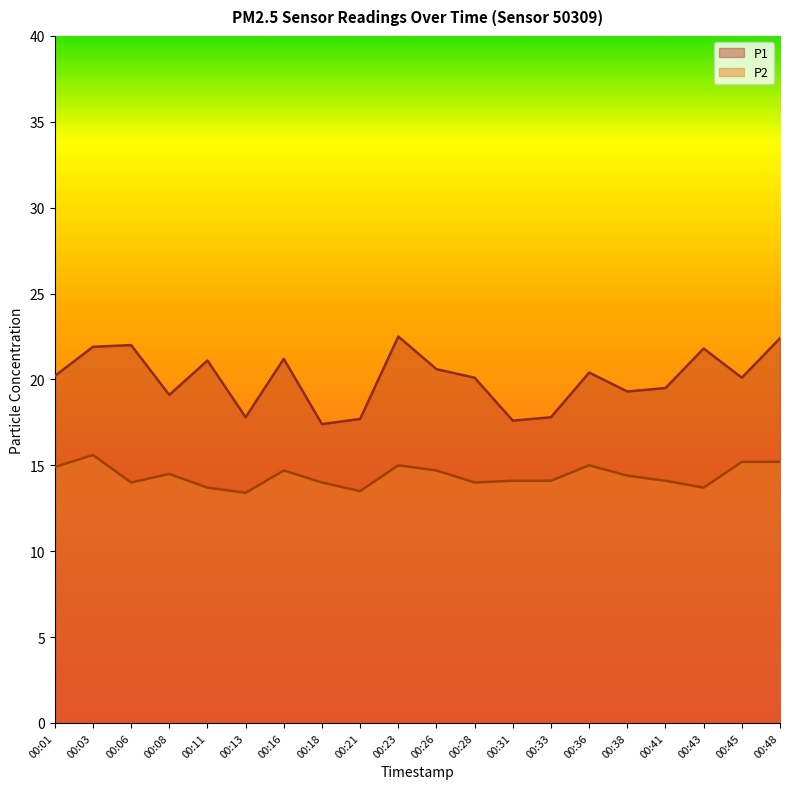

The P2 series shows 14.7 at 00:26. True or false?

True